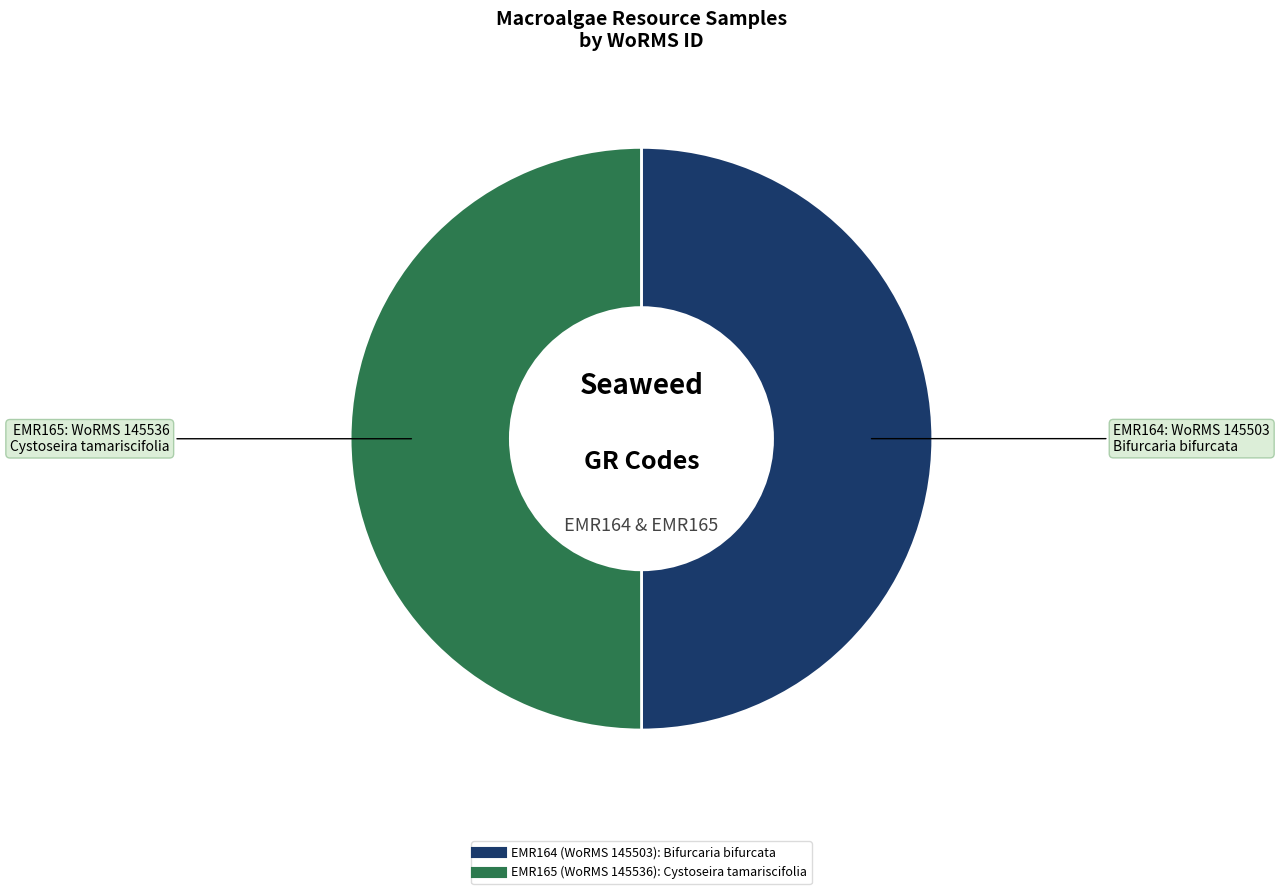

Combined, do EMR165 and EMR164 account for over 50%?

Yes